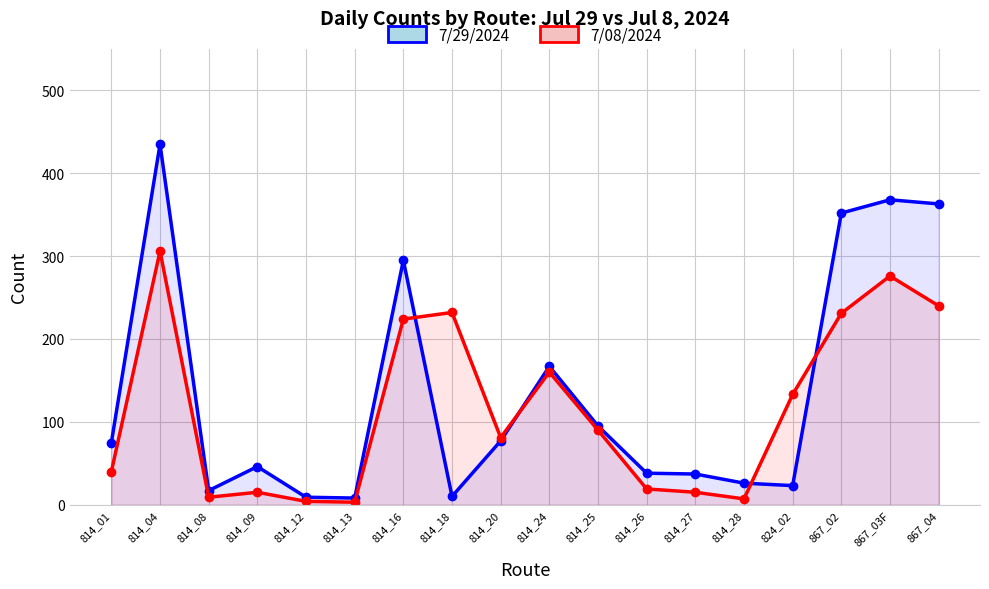

The 7/08/2024 series shows 276 at 867_03F. True or false?

True